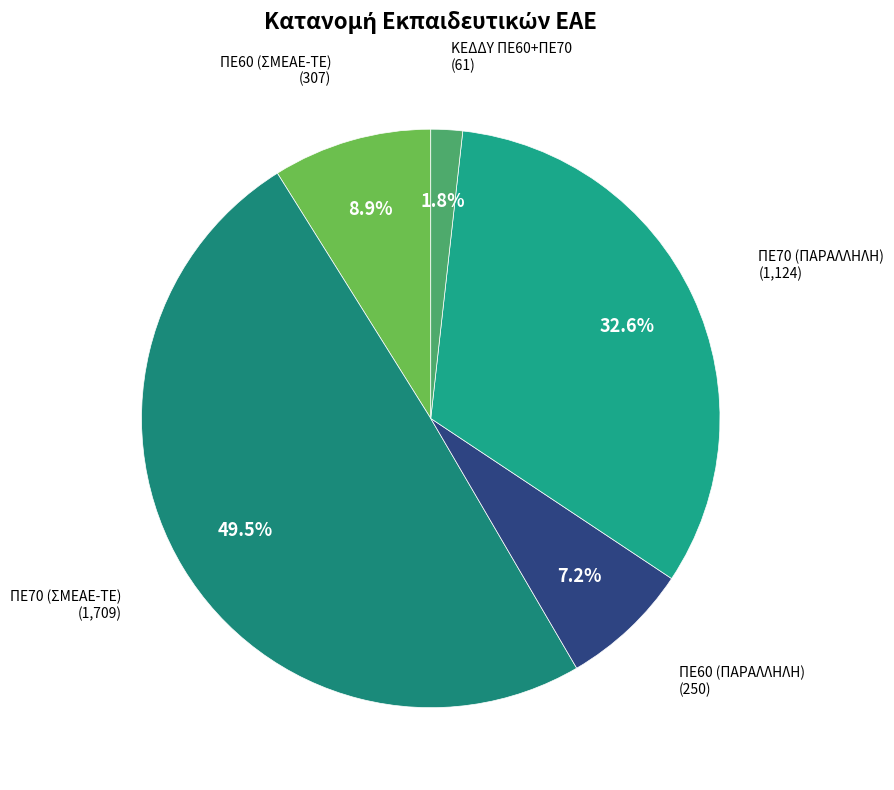

Count the number of slices in the pie.

5